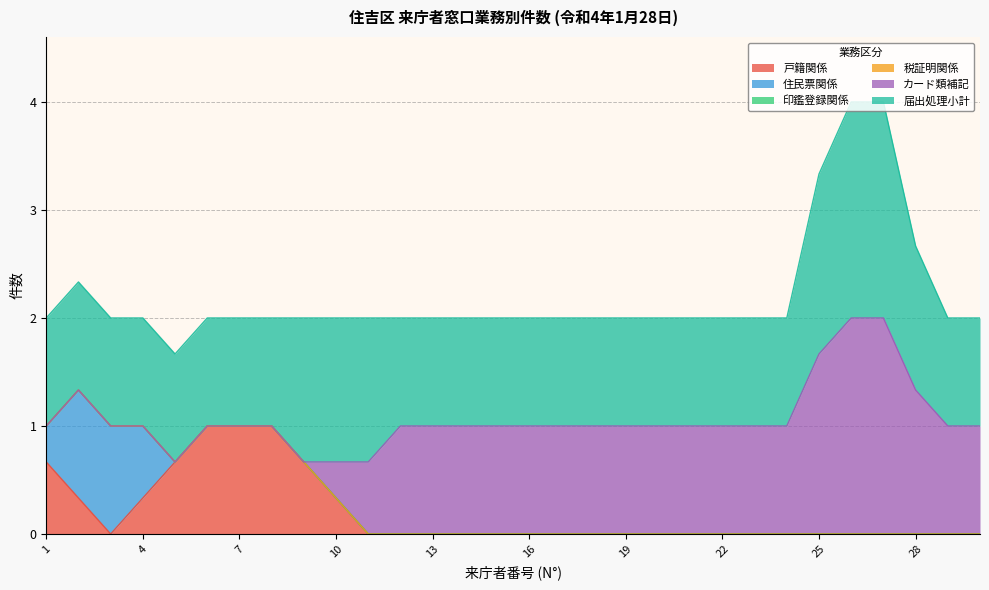

Count the number of categories in the chart.

30